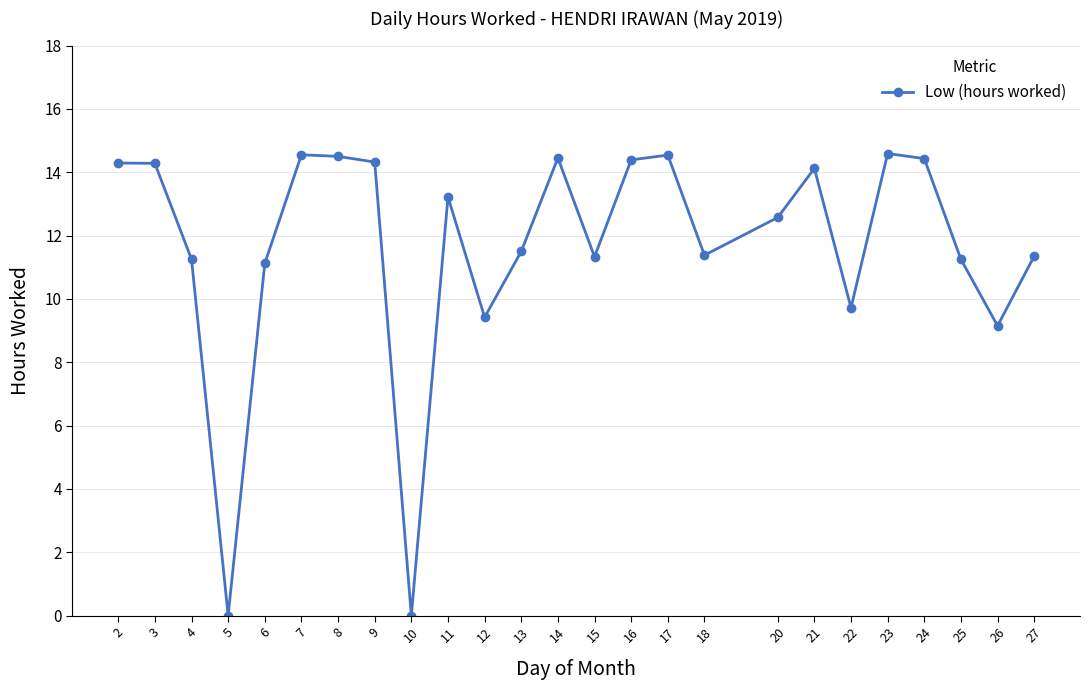

What is the change in value from 20 to 23?

+2.0